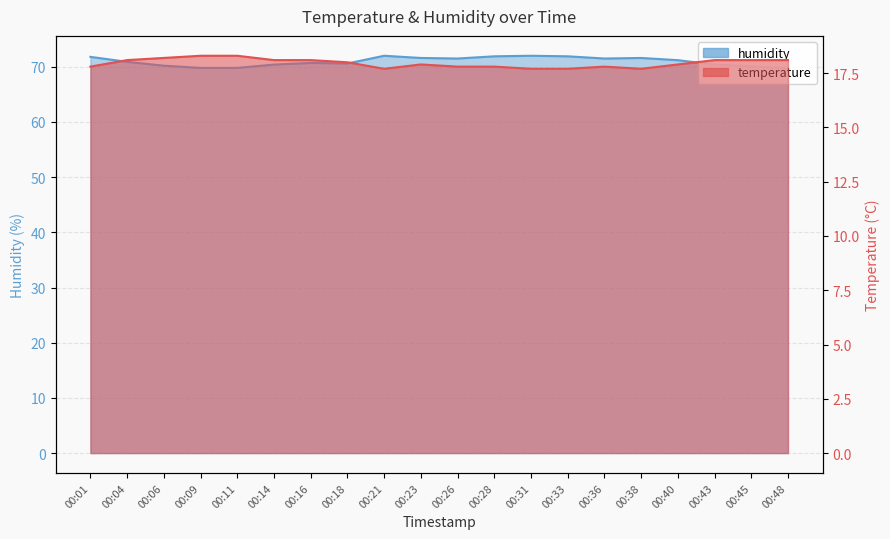

List the series in order of their peak value, highest first.

humidity, temperature